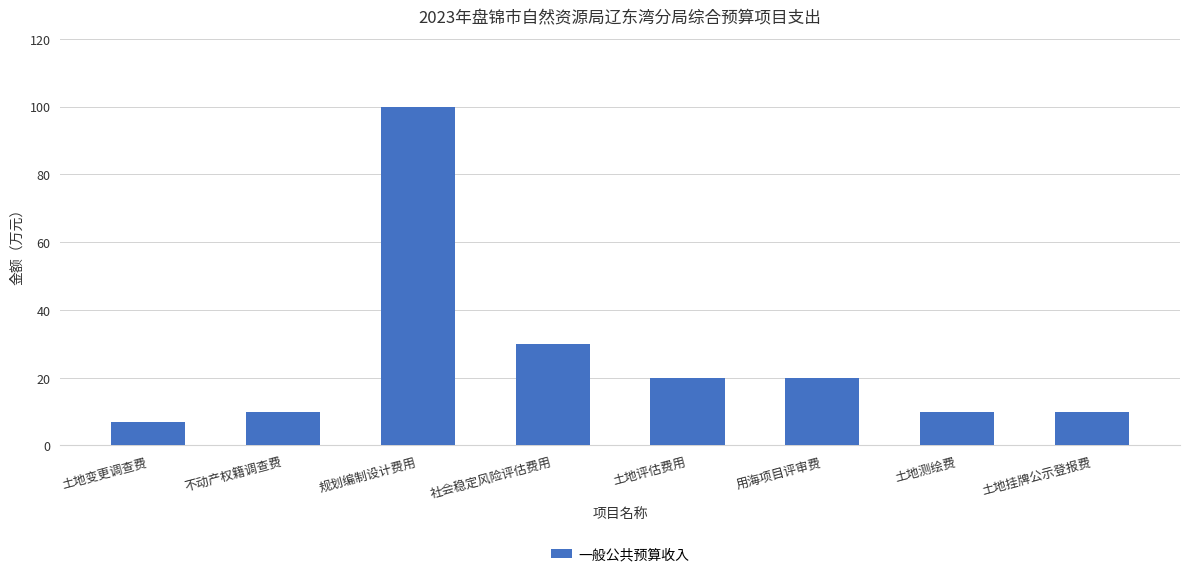

Count the number of categories in the chart.

8